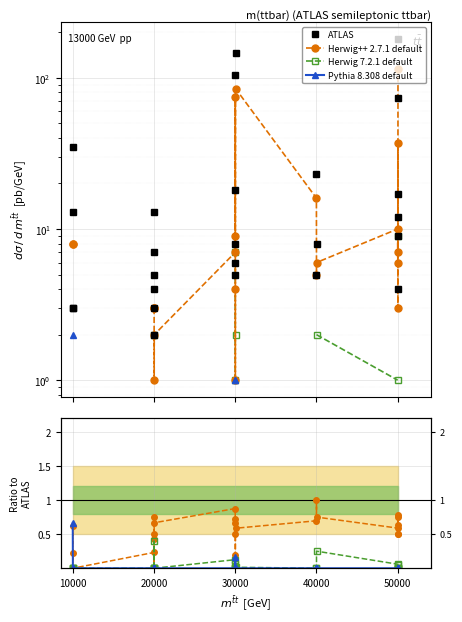

In Herwig++ 2.7.1 default, how many points are higher than both neighbors (excluding endpoints)?

6